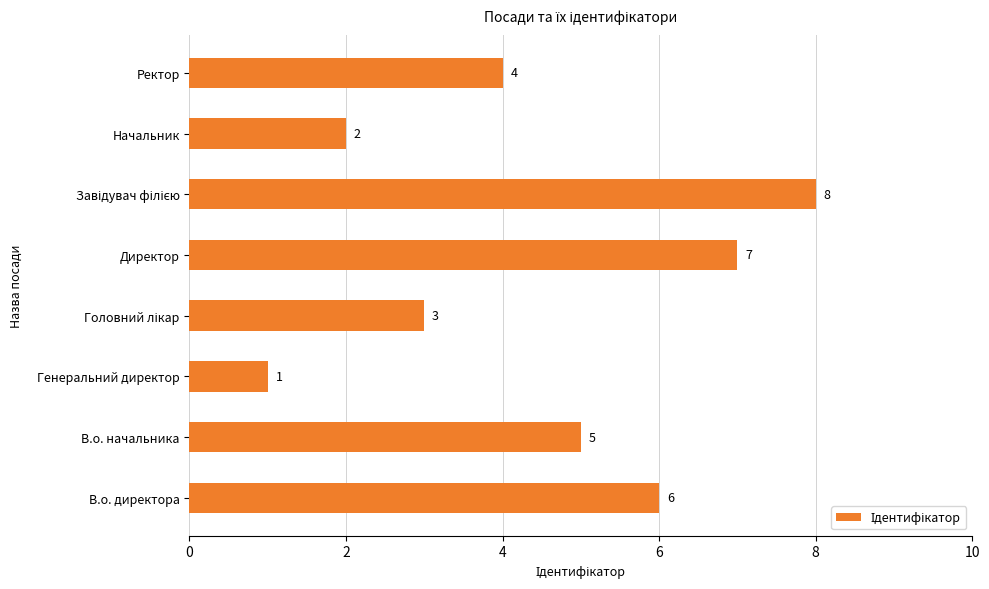

Reading bottom to top, transcribe all the data shown in this chart.

6	5	1	3	7	8	2	4